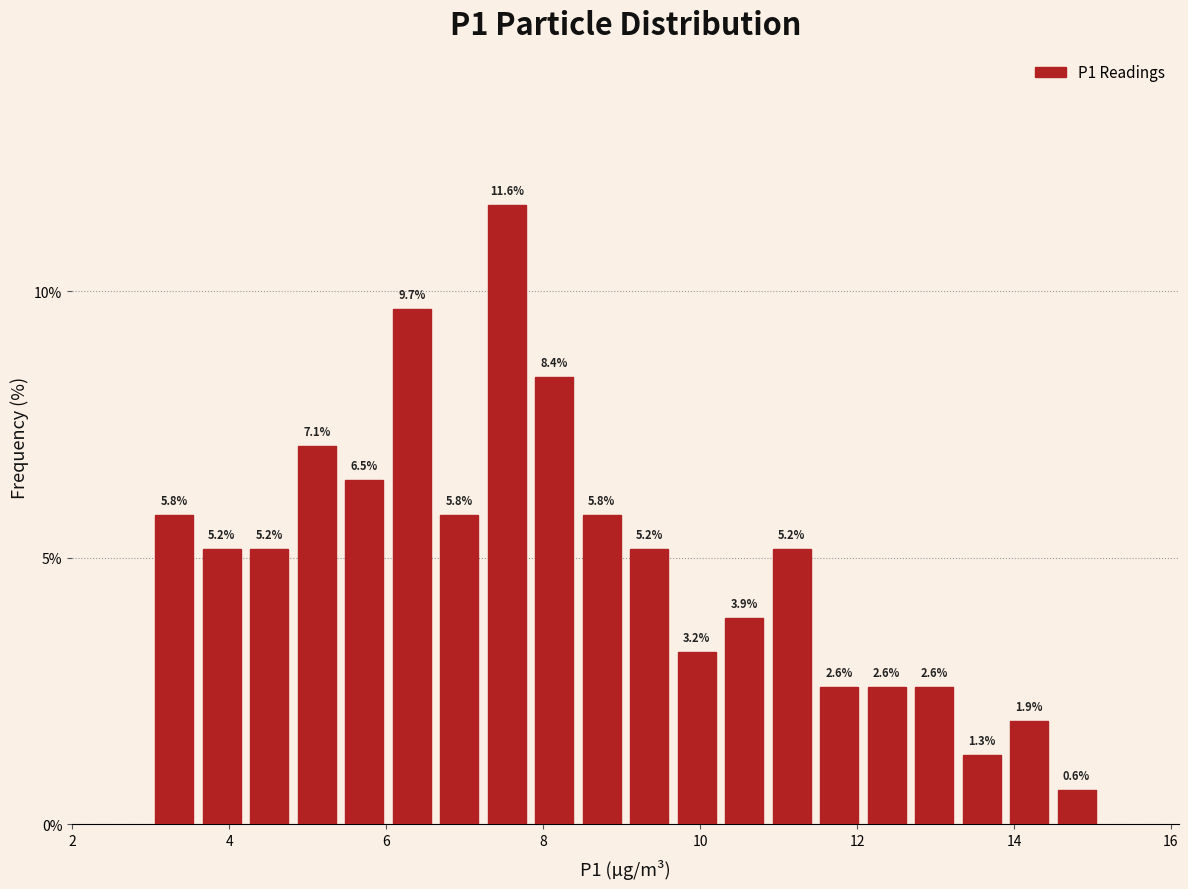

Around what value on the x-axis is the tallest bar? Give the approximate position of its centre, as read against the axis.

7.6